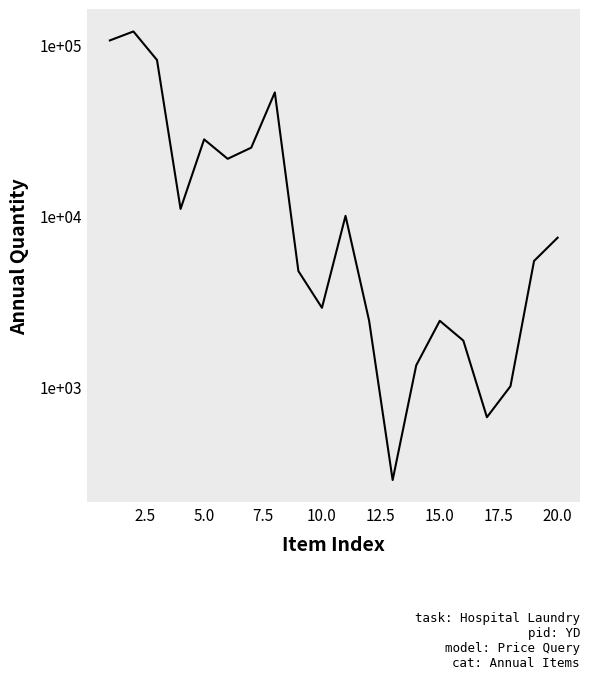

The chart shows a value of 13074 at 10. True or false?

False